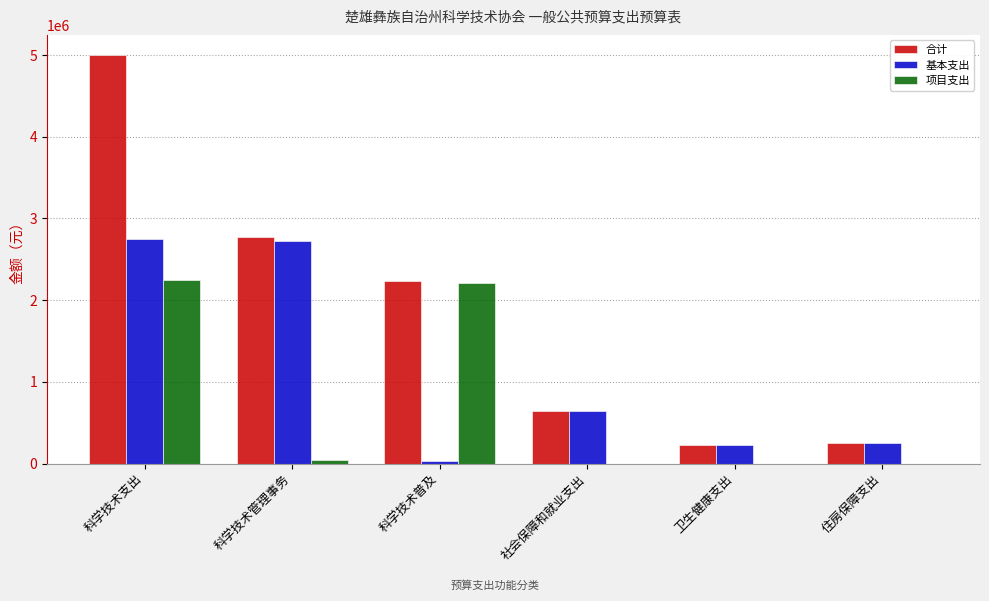

Reading right to left, extract all data points from this chart.

合计: 255274.2	225138.1	647569.2	2230000.0	2767151.8	4997151.8
基本支出: 255274.2	225138.1	647569.2	25000.0	2724151.8	2749151.8
项目支出: 0.0	0.0	0.0	2205000.0	43000.0	2248000.0